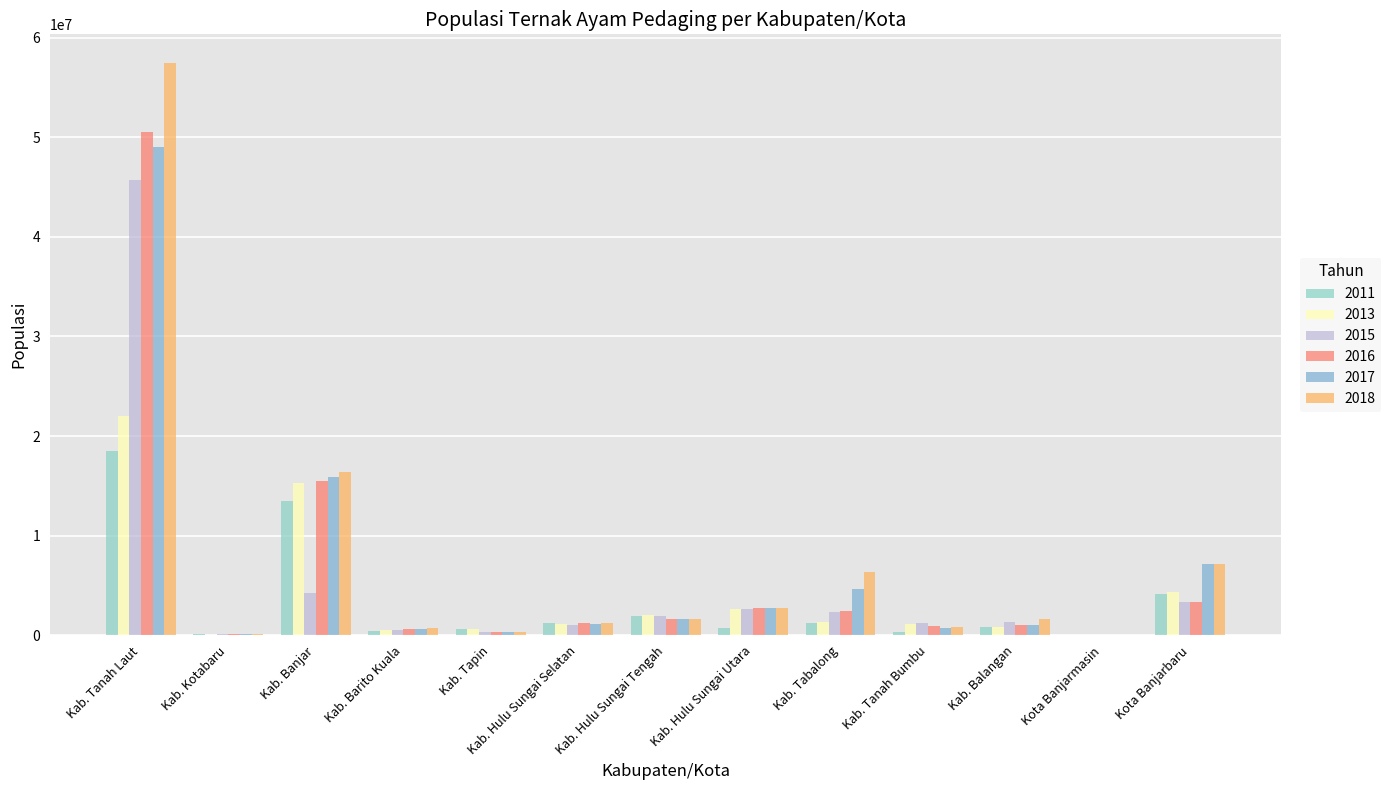

At which category is the sum across all series the highest?

Kab. Tanah Laut